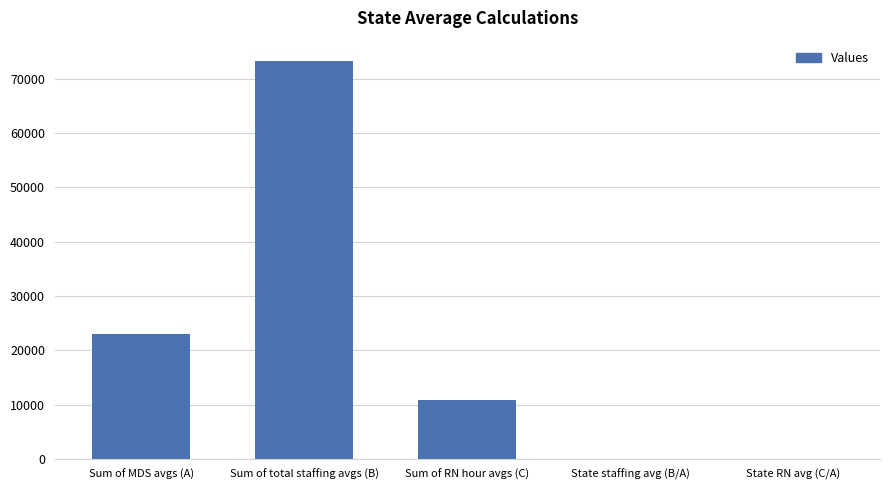

Which label corresponds to the largest value in the chart?

Sum of total staffing avgs (B)